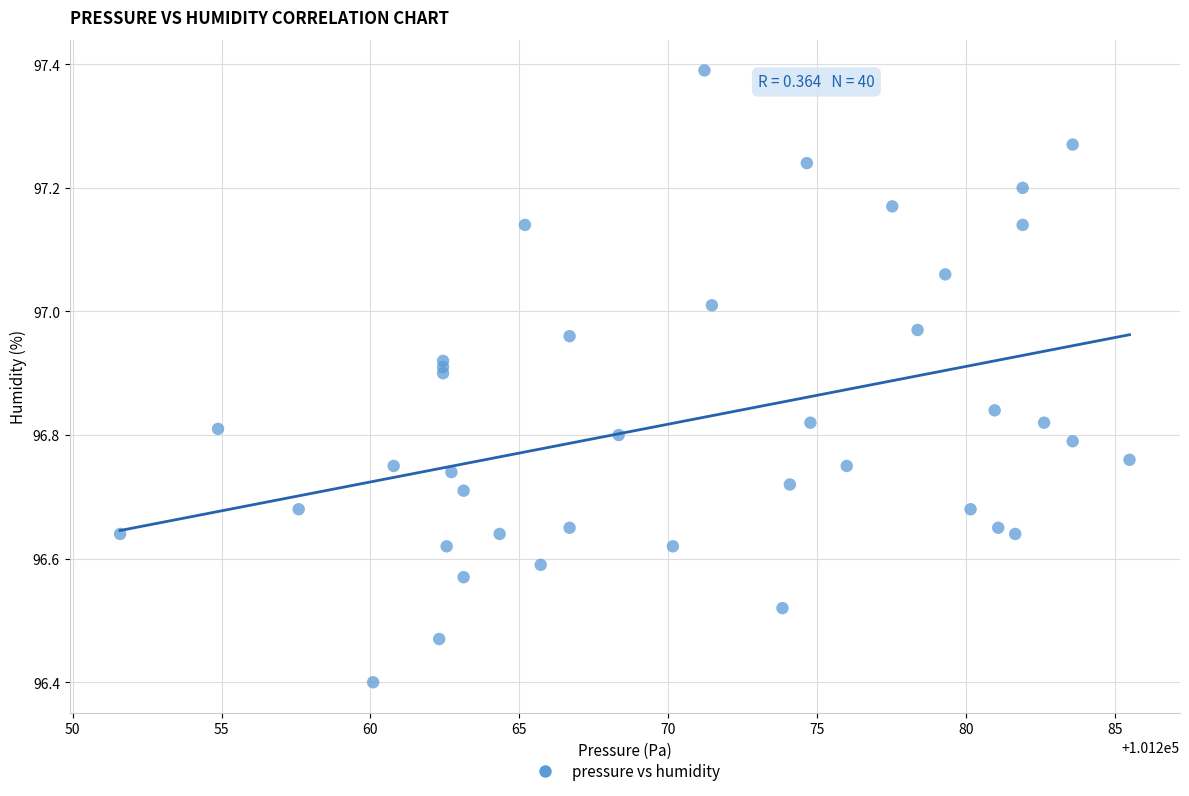

What Y value in the scatter plot is closest to 96?

96.4